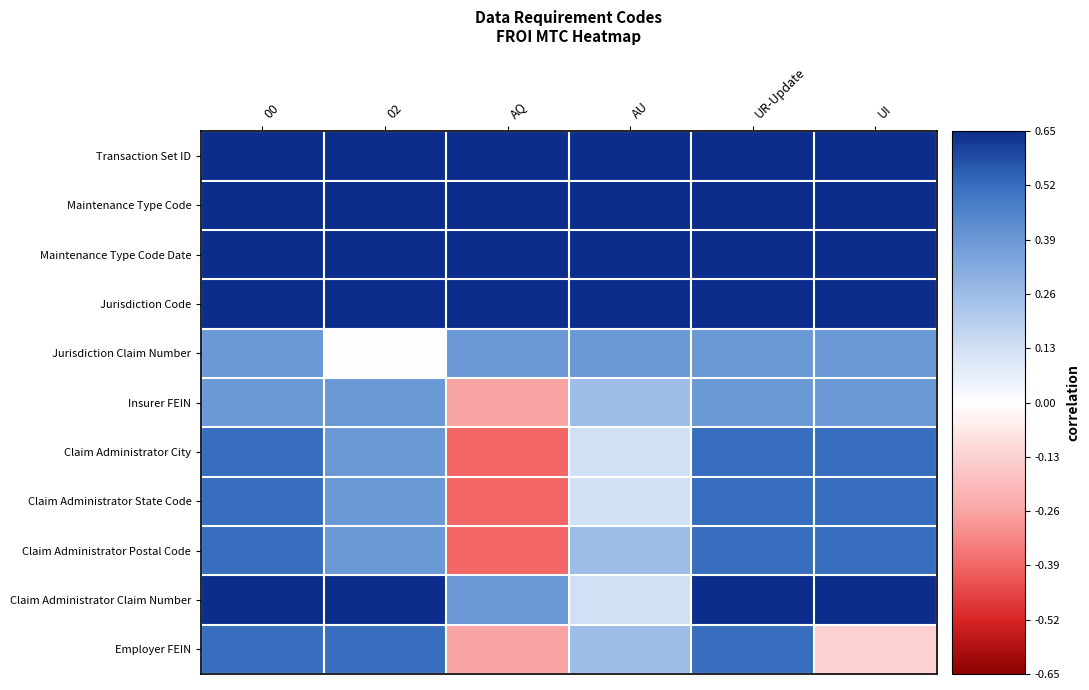

What is the maximum value shown in the chart?

0.7